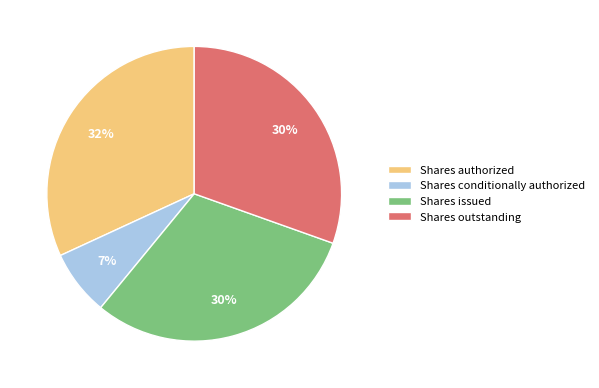

Between Shares outstanding and Shares authorized, which is larger?

Shares authorized